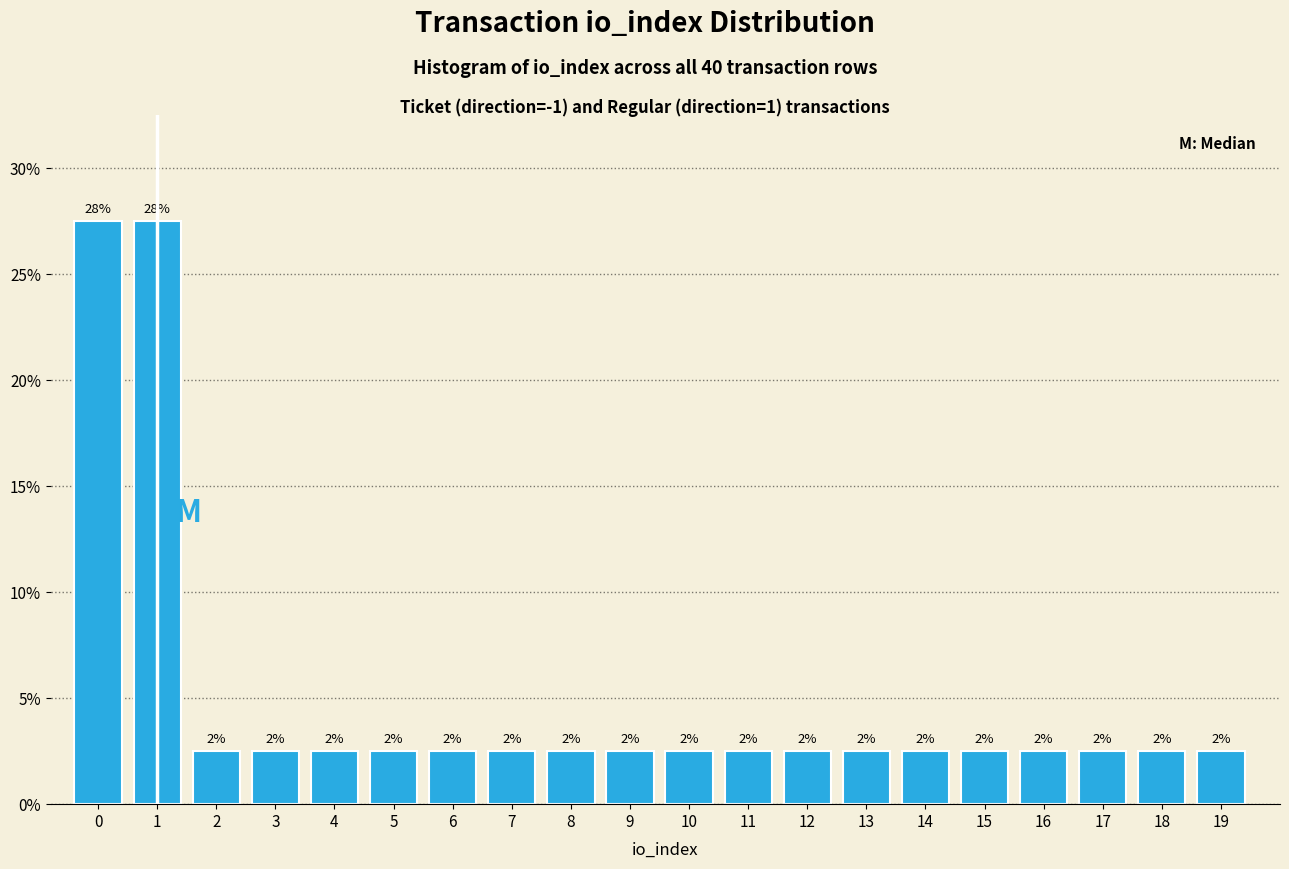

Are the bars horizontal?

No